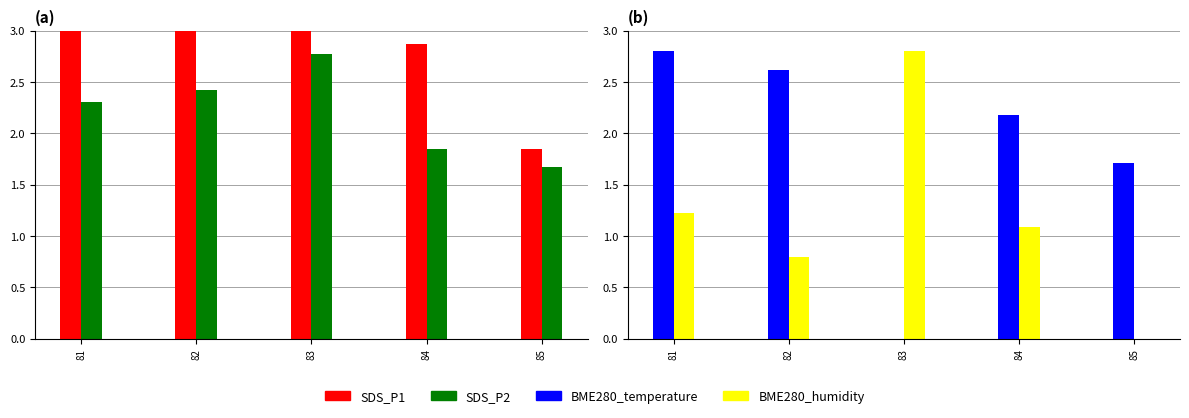

At which label does BME280_temperature reach its peak?

81